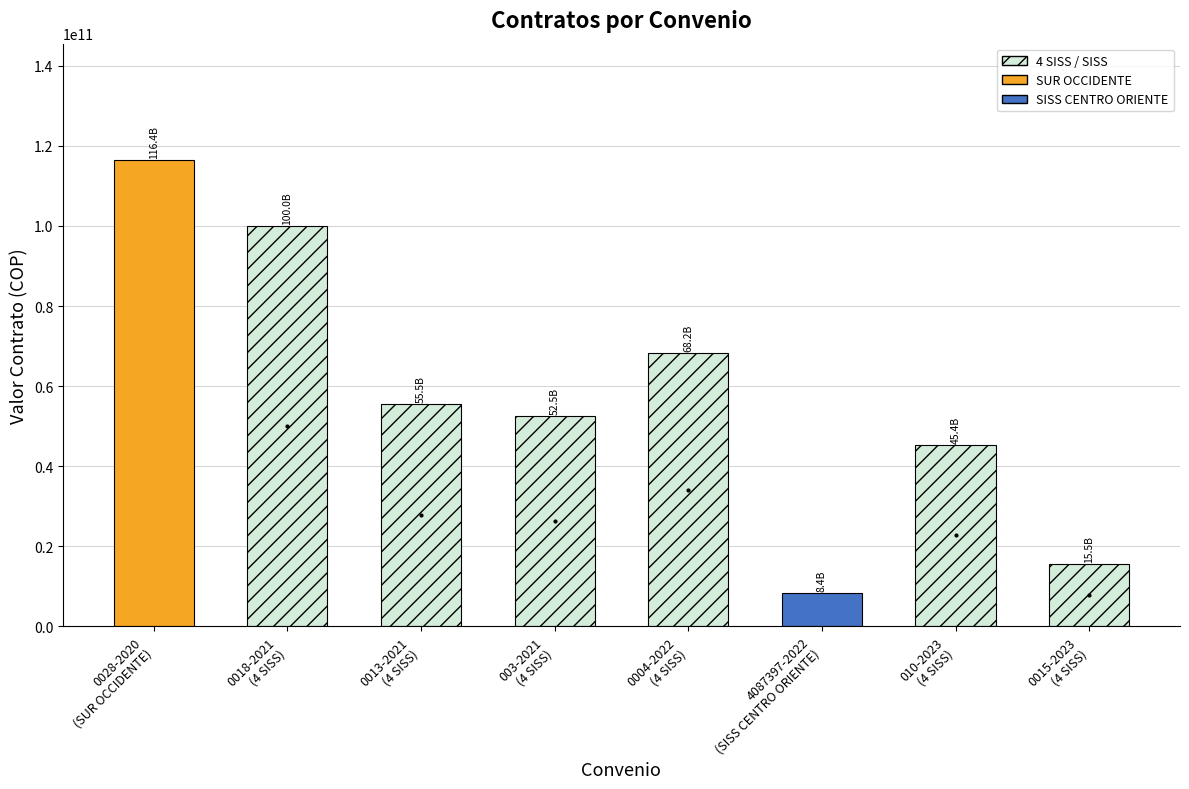

What is the label of the 4th bar from the right?

0004-2022